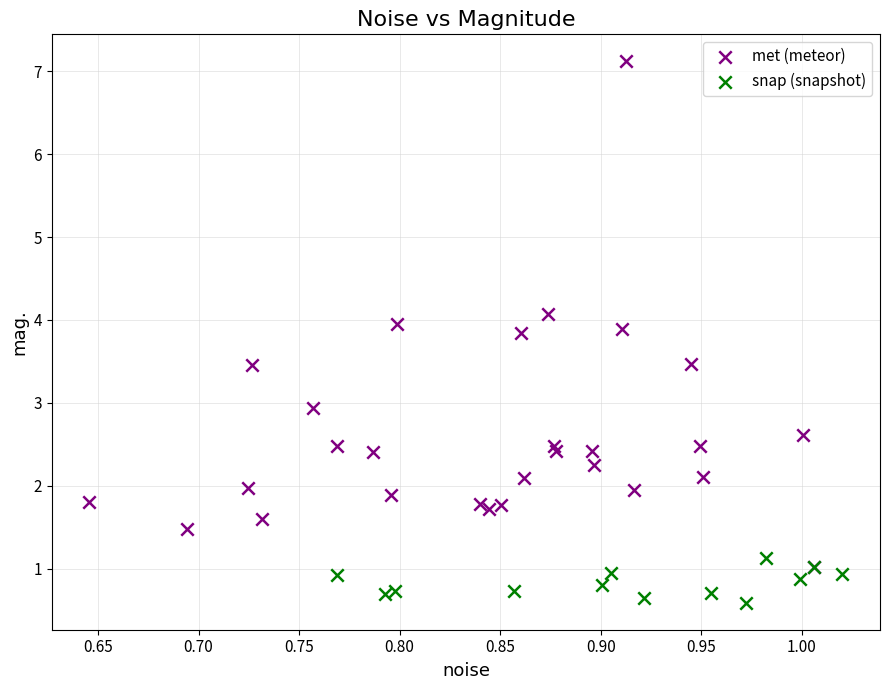

Which series reaches the maximum Y coordinate?

met (meteor)